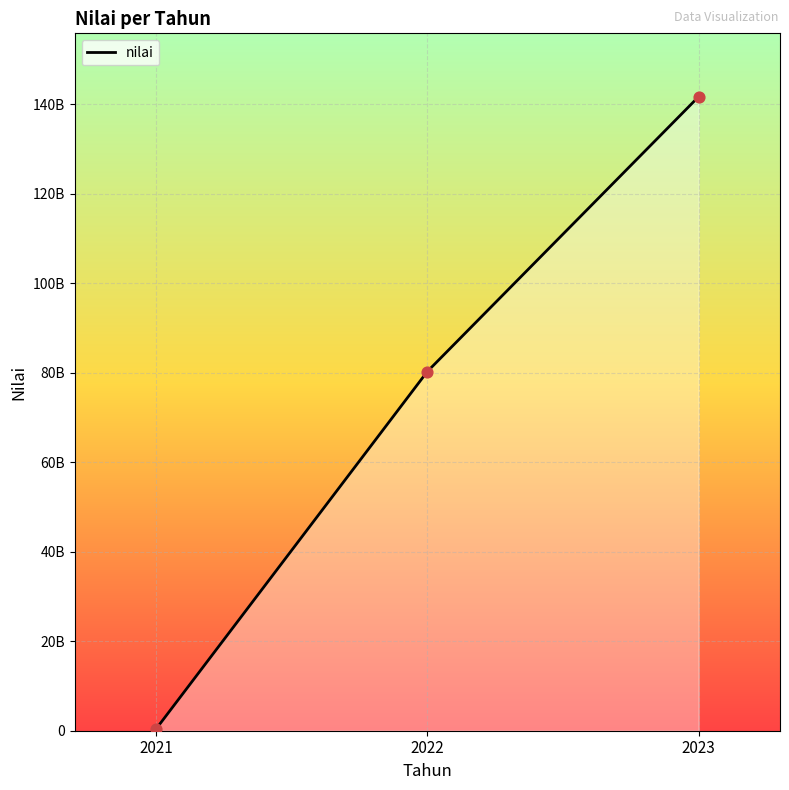

What is the change in value from 2021 to 2023?

+141304403372